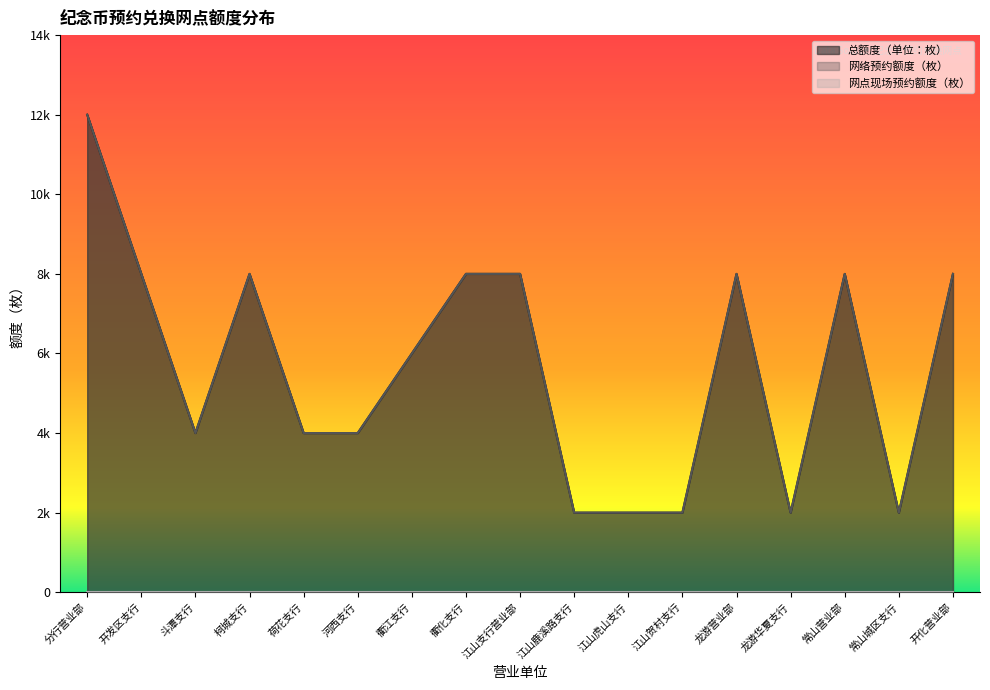

What is the minimum value for 网络预约额度（枚）?

2000